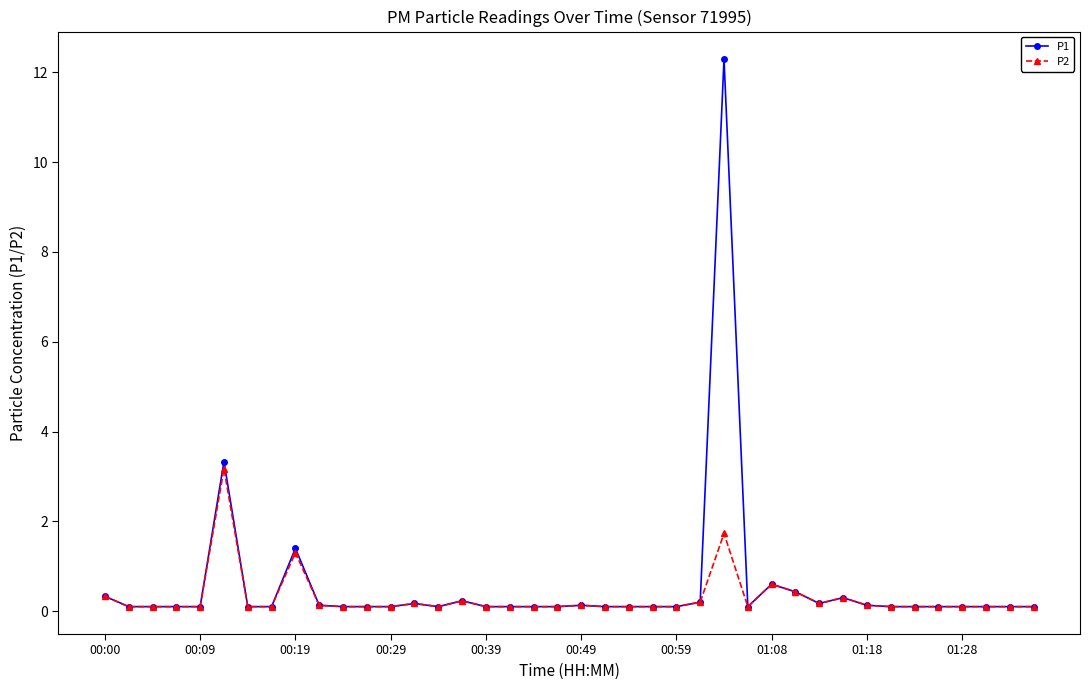

Which series has the largest range (max minus min)?

P1